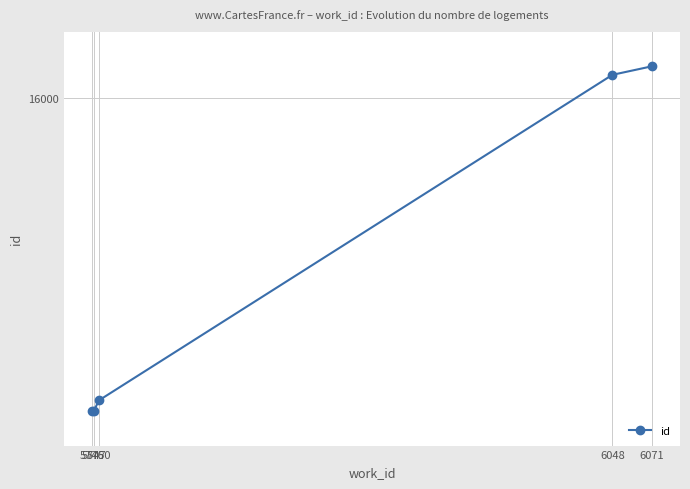

How many data points are less than 15329?

2